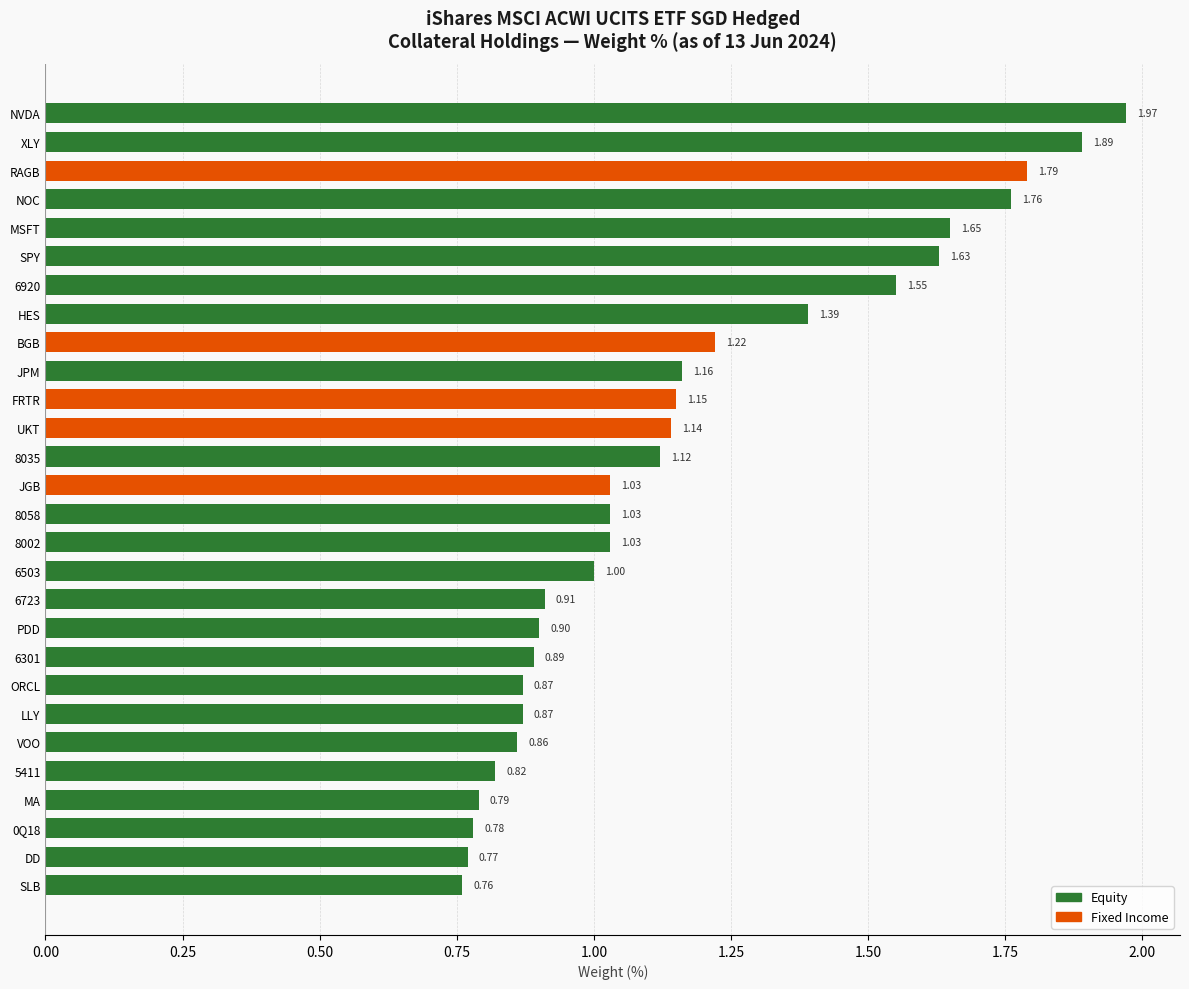

What is the label of the 28th bar from the bottom?

NVDA